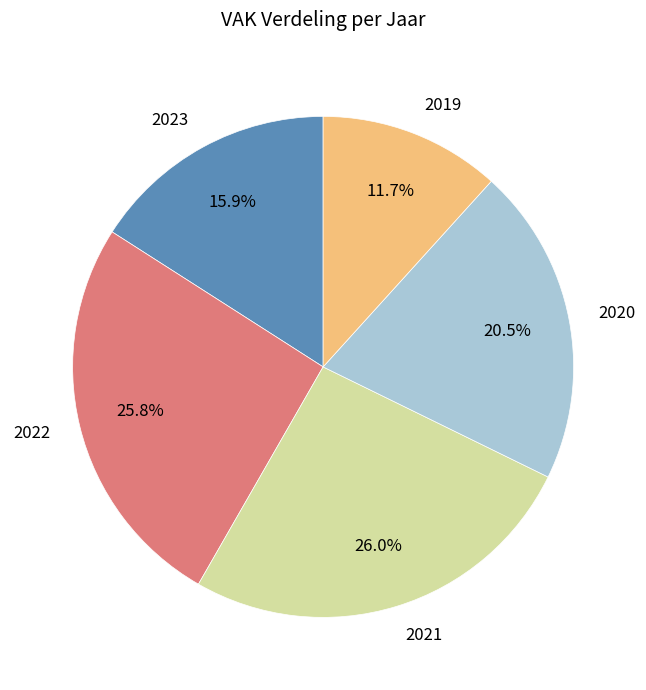

Does any single category account for the majority?

No